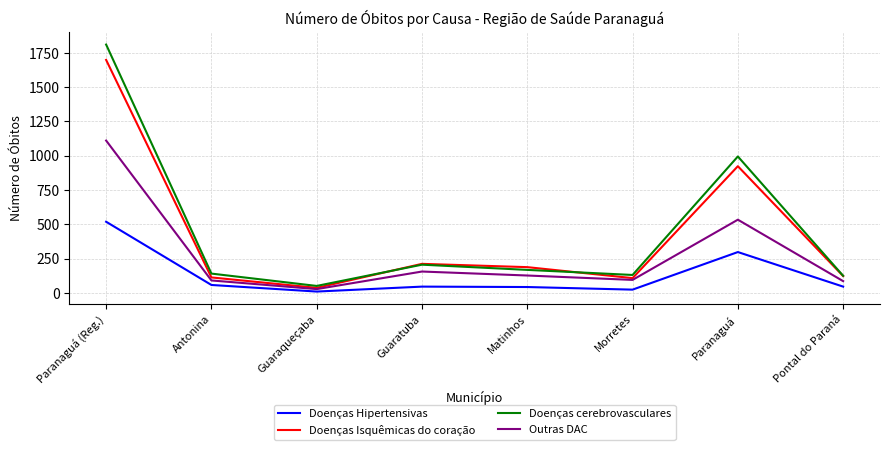

What is the sum of the Outras DAC values at Antonina and Pontal do Paraná?

175